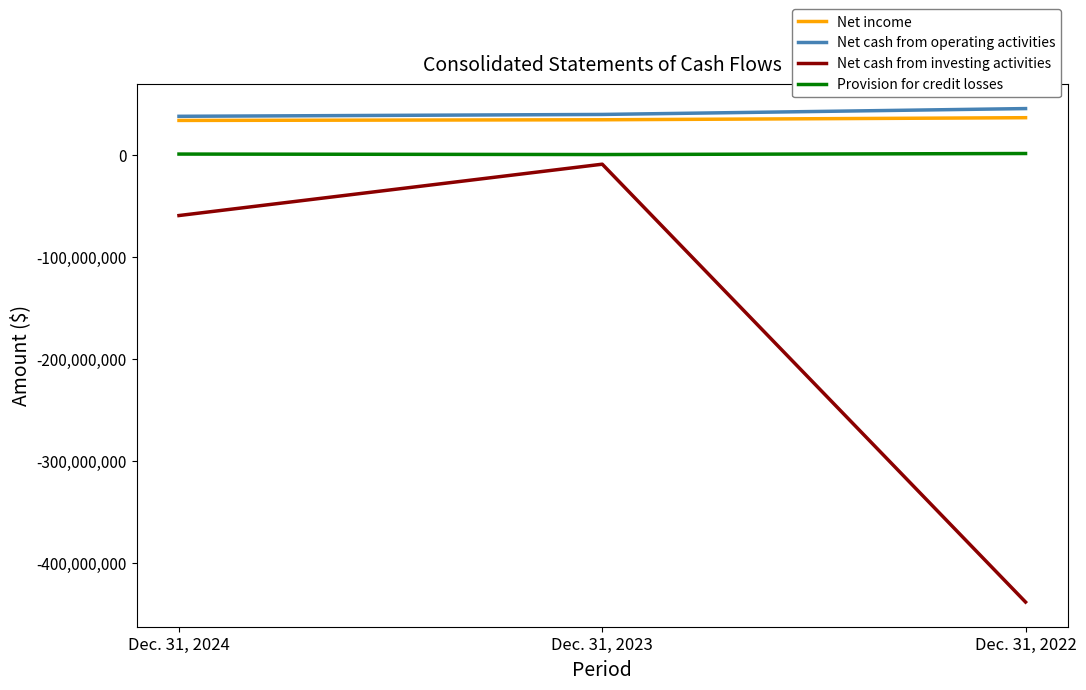

Does the chart have visible grid lines?

No